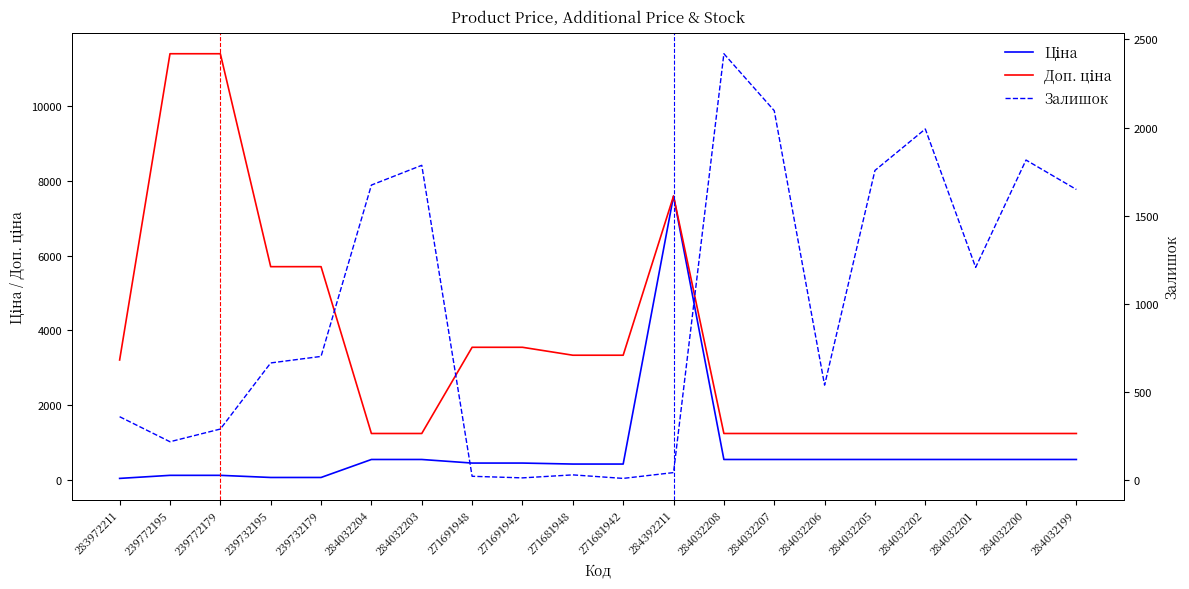

The value of Ціна at 271681948 is 416.6. True or false?

True